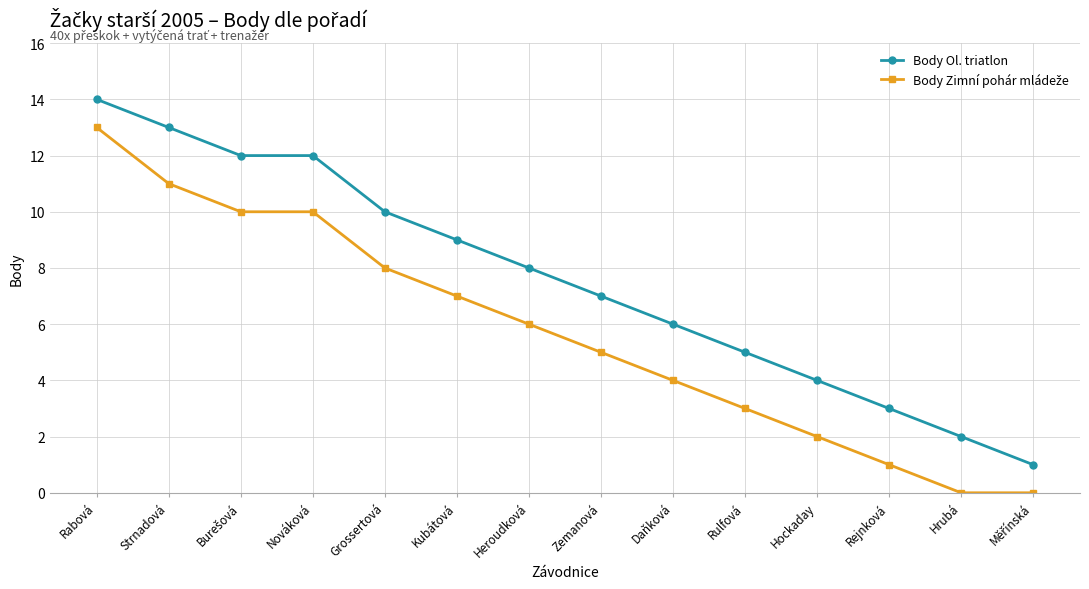

What position from the right is Rabová?

14